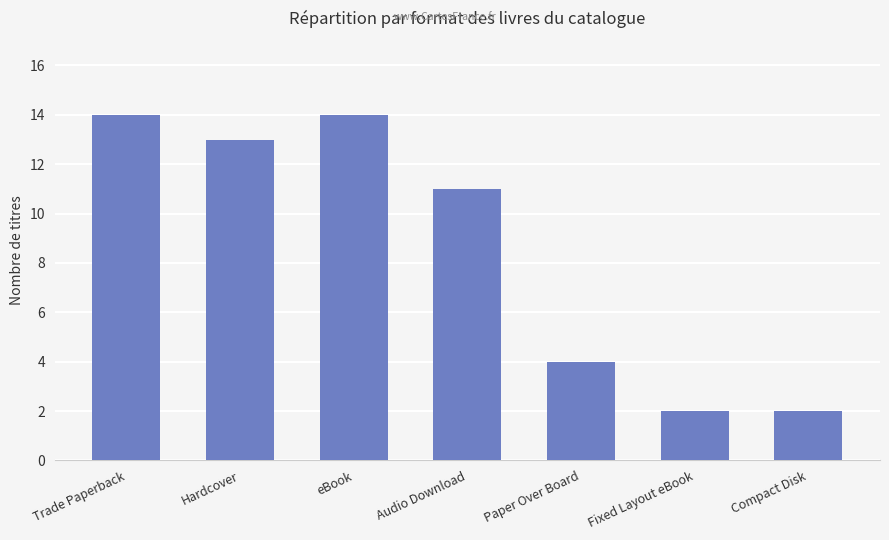

Reading left to right, extract all data points from this chart.

14	13	14	11	4	2	2